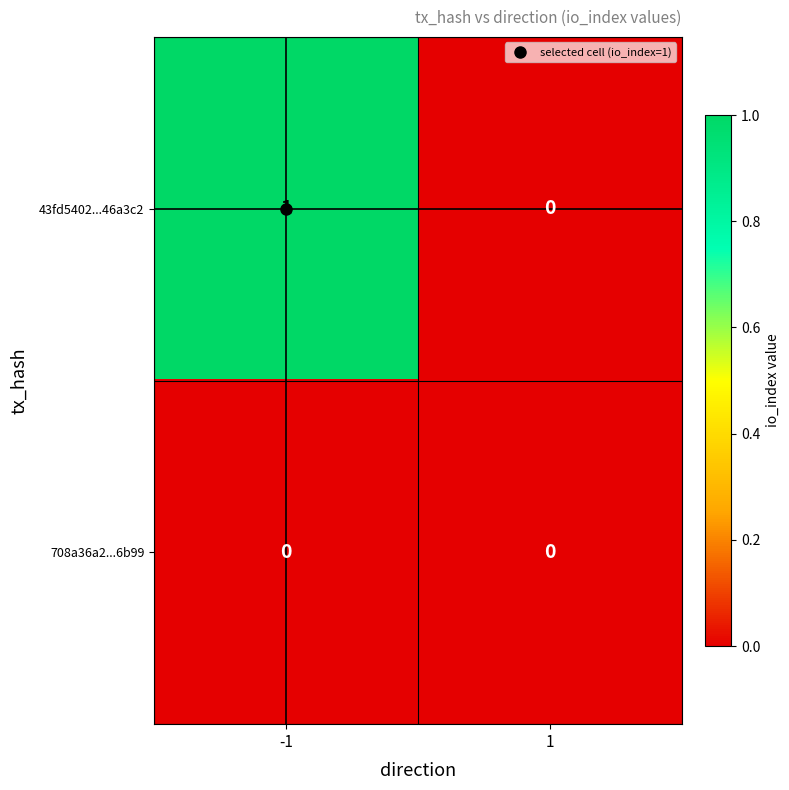

Rank the categories by 43fd5402...46a3c2 value from highest to lowest.

-1, 1